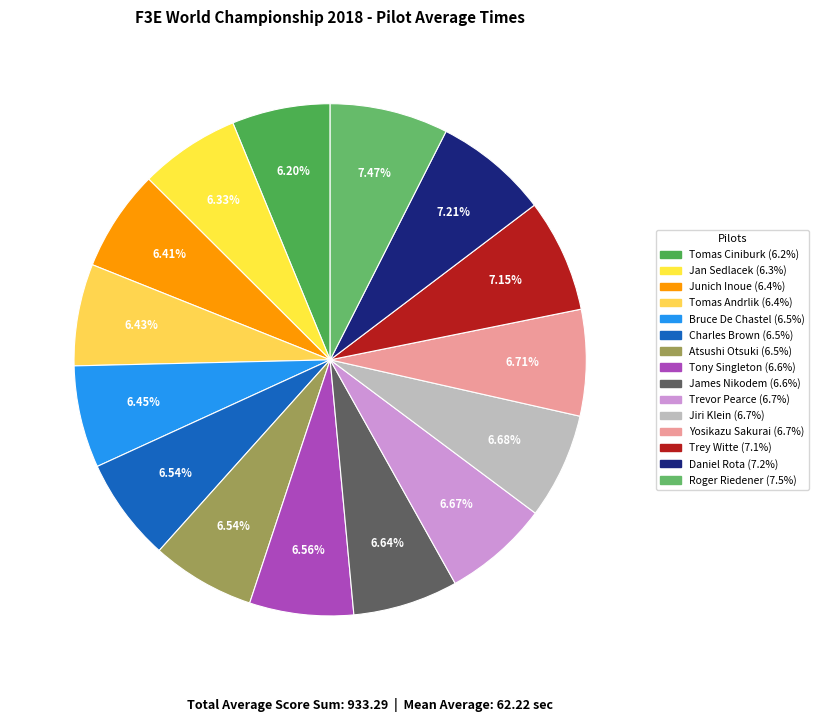

Does any single category account for the majority?

No